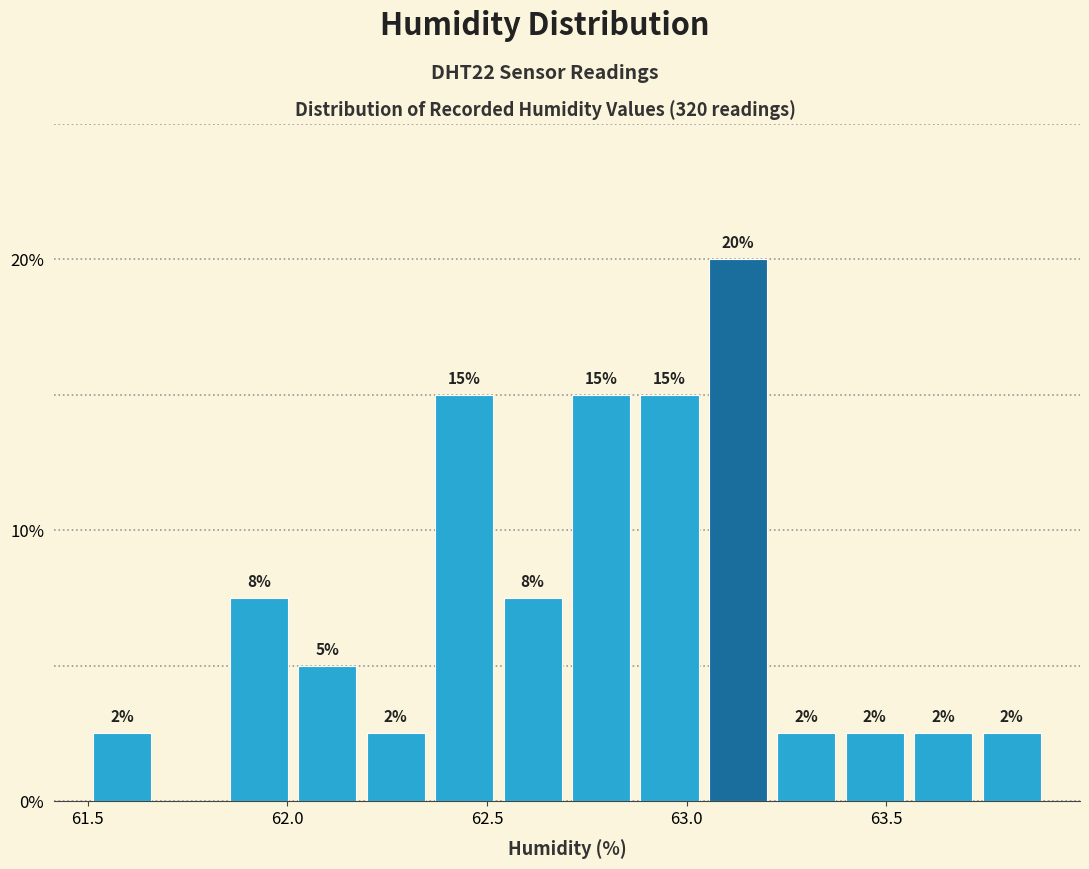

Around what value on the x-axis is the tallest bar? Give the approximate position of its centre, as read against the axis.

63.15